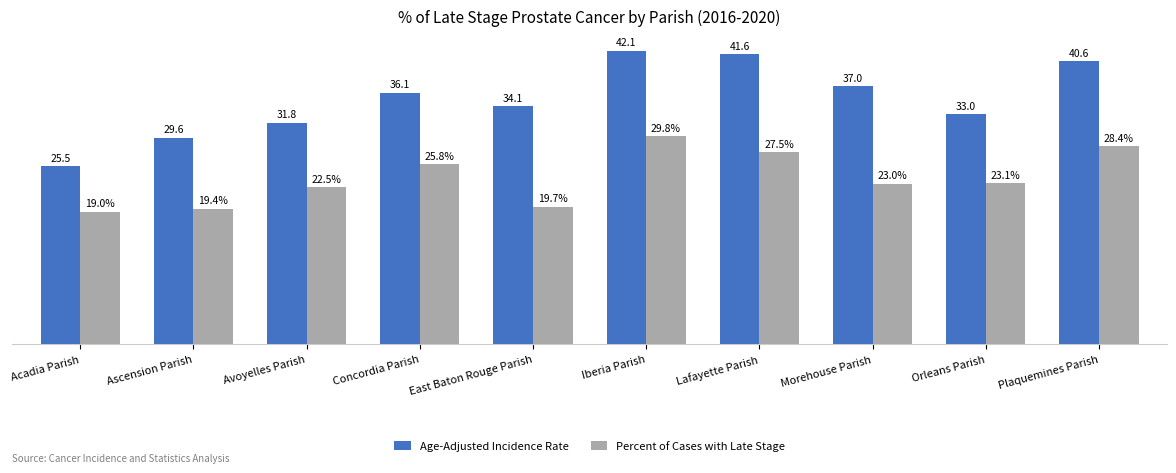

At which label is Age-Adjusted Incidence Rate closest to 33?

Orleans Parish